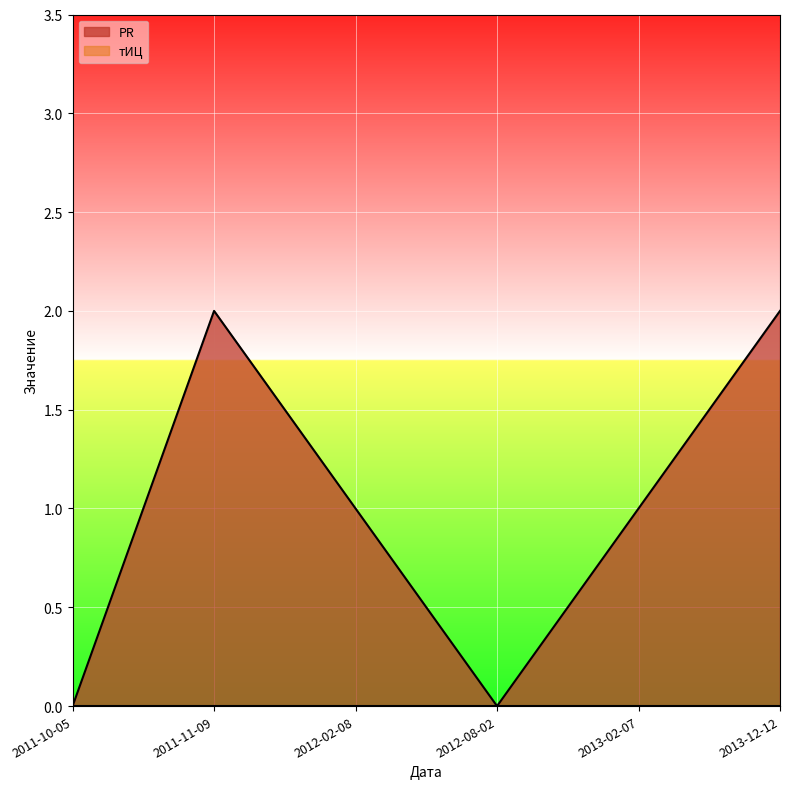

What is the change in value from 2012-02-08 to 2012-08-02?

-1